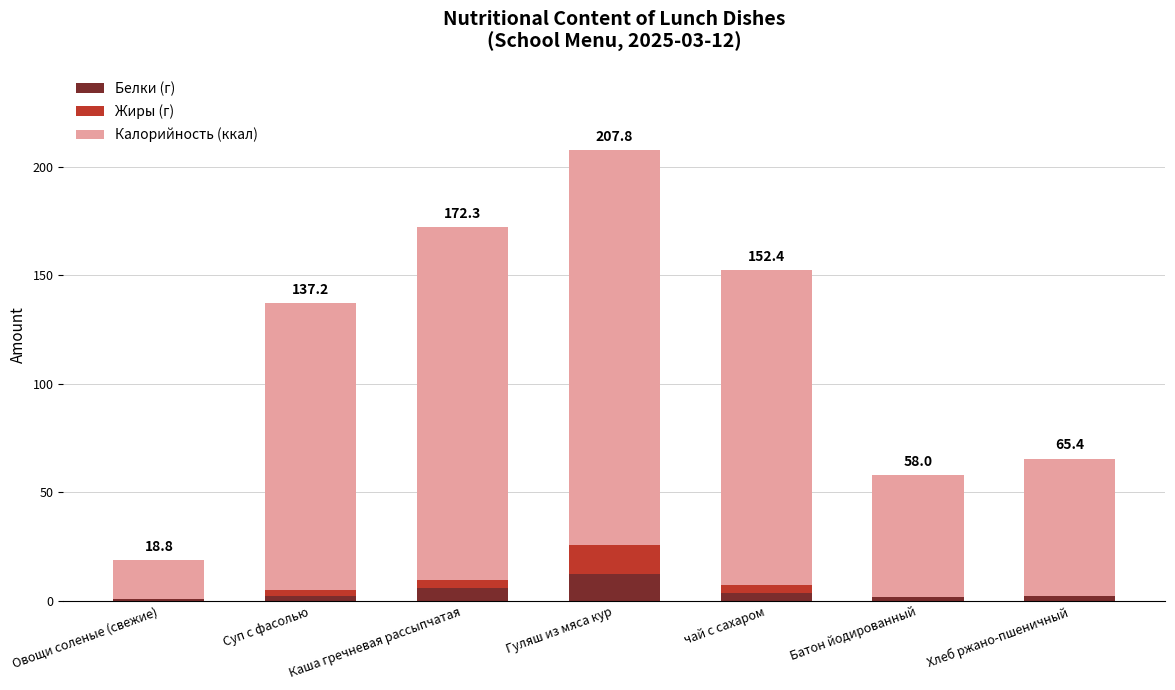

Count the number of categories in the chart.

7